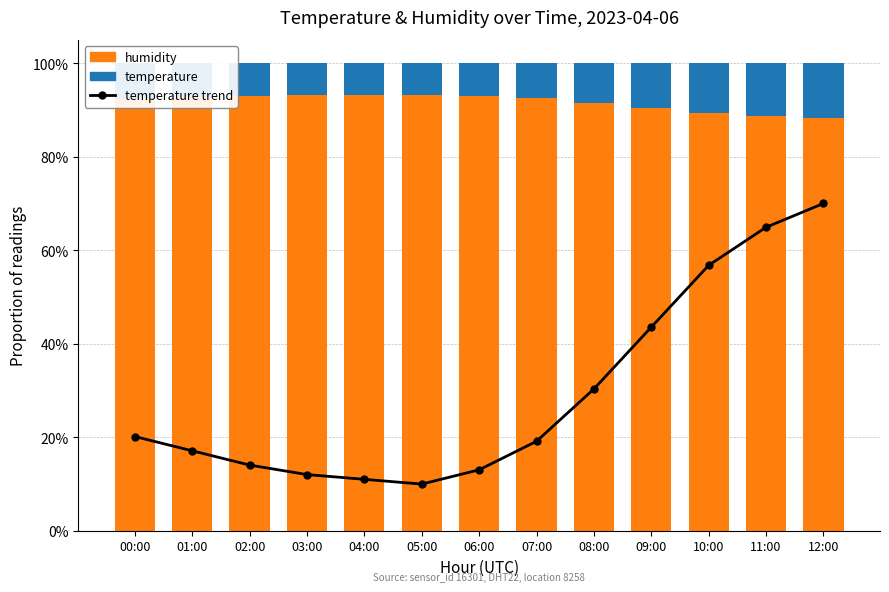

Reading left to right, transcribe all the data shown in this chart.

temperature trend: 00:00=20.2	01:00=17.1	02:00=14.1	03:00=12.0	04:00=11.0	05:00=10.0	06:00=13.1	07:00=19.2	08:00=30.3	09:00=43.6	10:00=56.8	11:00=64.9	12:00=70.0
humidity: 00:00=92.4	01:00=92.7	02:00=92.9	03:00=93.1	04:00=93.2	05:00=93.3	06:00=93.0	07:00=92.5	08:00=91.6	09:00=90.5	10:00=89.4	11:00=88.7	12:00=88.3
temperature: 00:00=7.6	01:00=7.3	02:00=7.1	03:00=6.9	04:00=6.8	05:00=6.7	06:00=7.0	07:00=7.5	08:00=8.4	09:00=9.5	10:00=10.6	11:00=11.3	12:00=11.7